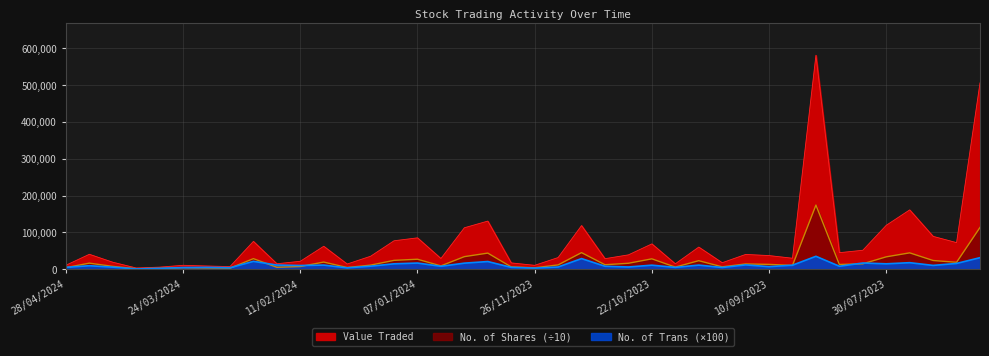

Where is the first local minimum for No. of Trans?

07/04/2024